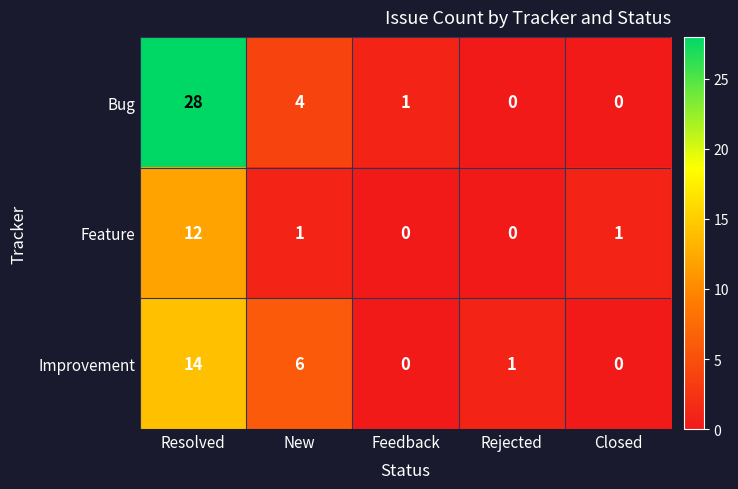

Reading right to left, what are all the values shown in this chart?

Bug: Closed=0	Rejected=0	Feedback=1	New=4	Resolved=28
Feature: Closed=1	Rejected=0	Feedback=0	New=1	Resolved=12
Improvement: Closed=0	Rejected=1	Feedback=0	New=6	Resolved=14